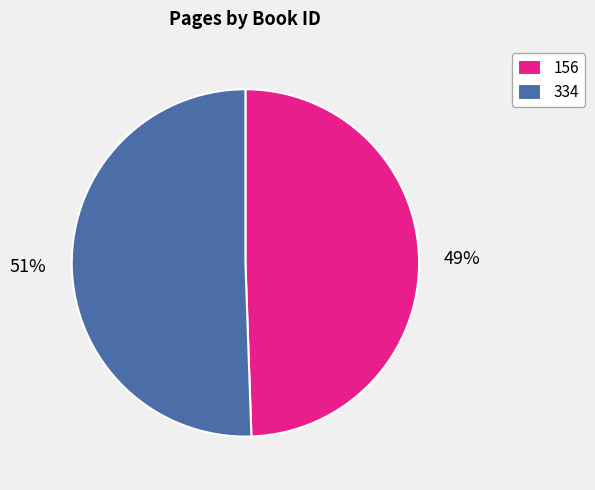

What is the smallest slice in the pie chart?

156